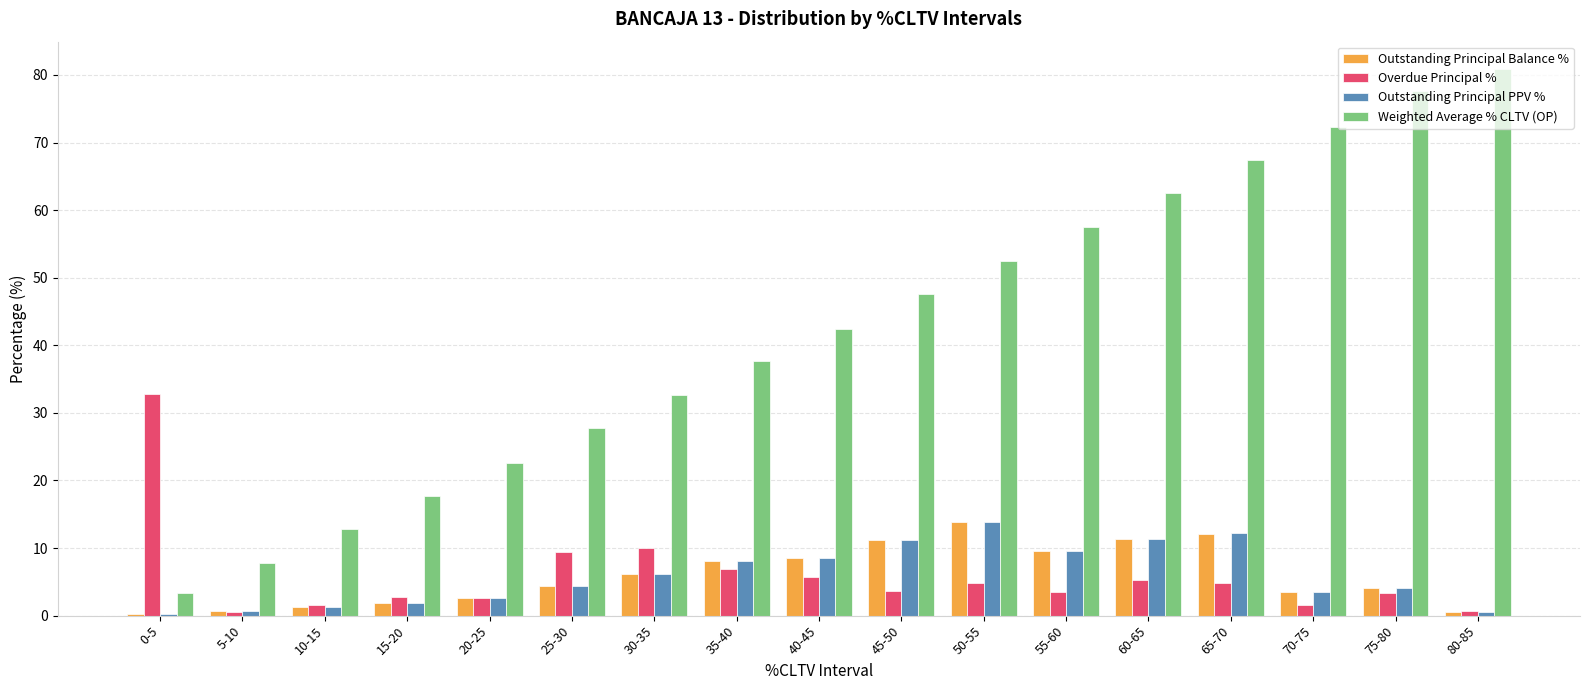

Which series has the widest spread of values?

Weighted Average % CLTV (OP)